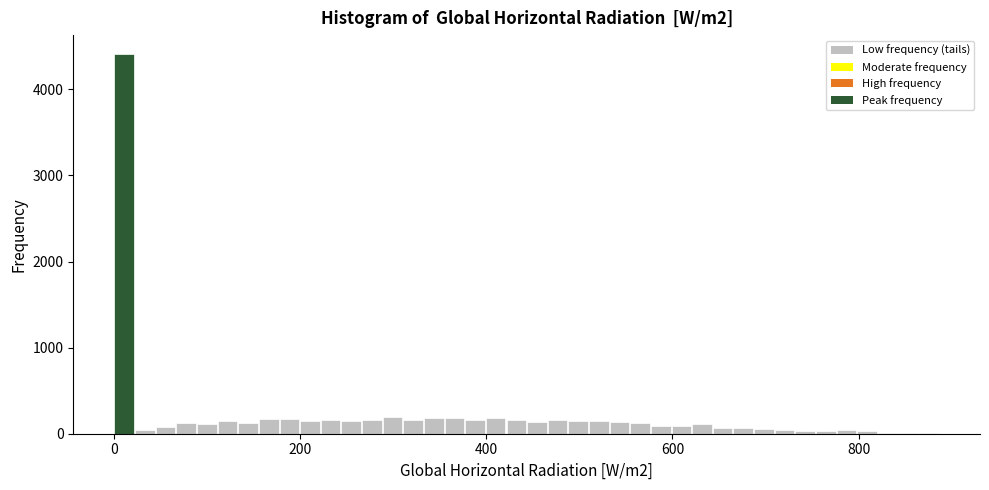

Read against the x-axis, roughly where is the centre of the tallest bar?

20